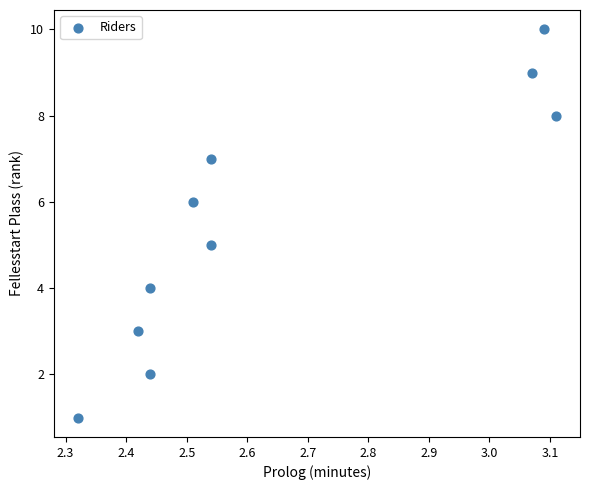

What is the average Y value?

6